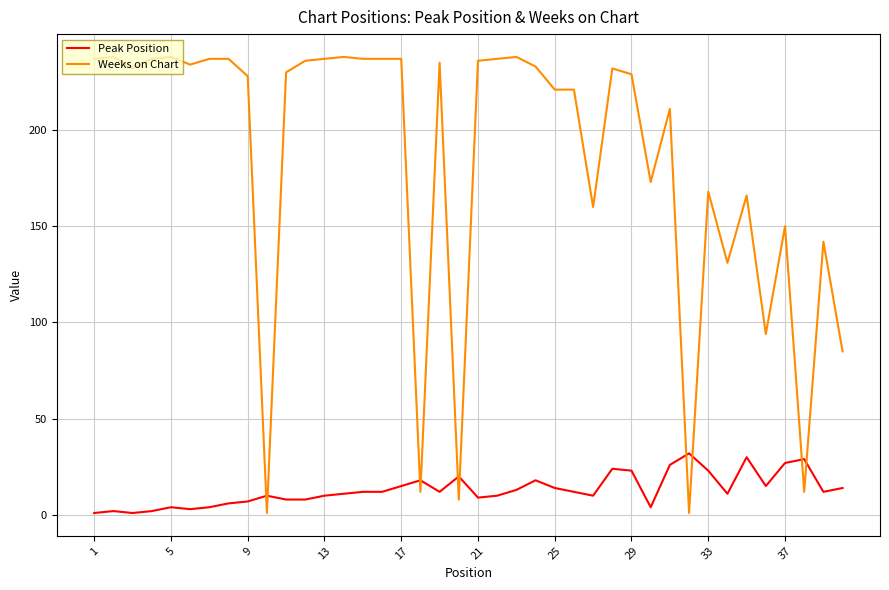

Which series has the largest range (max minus min)?

Weeks on Chart